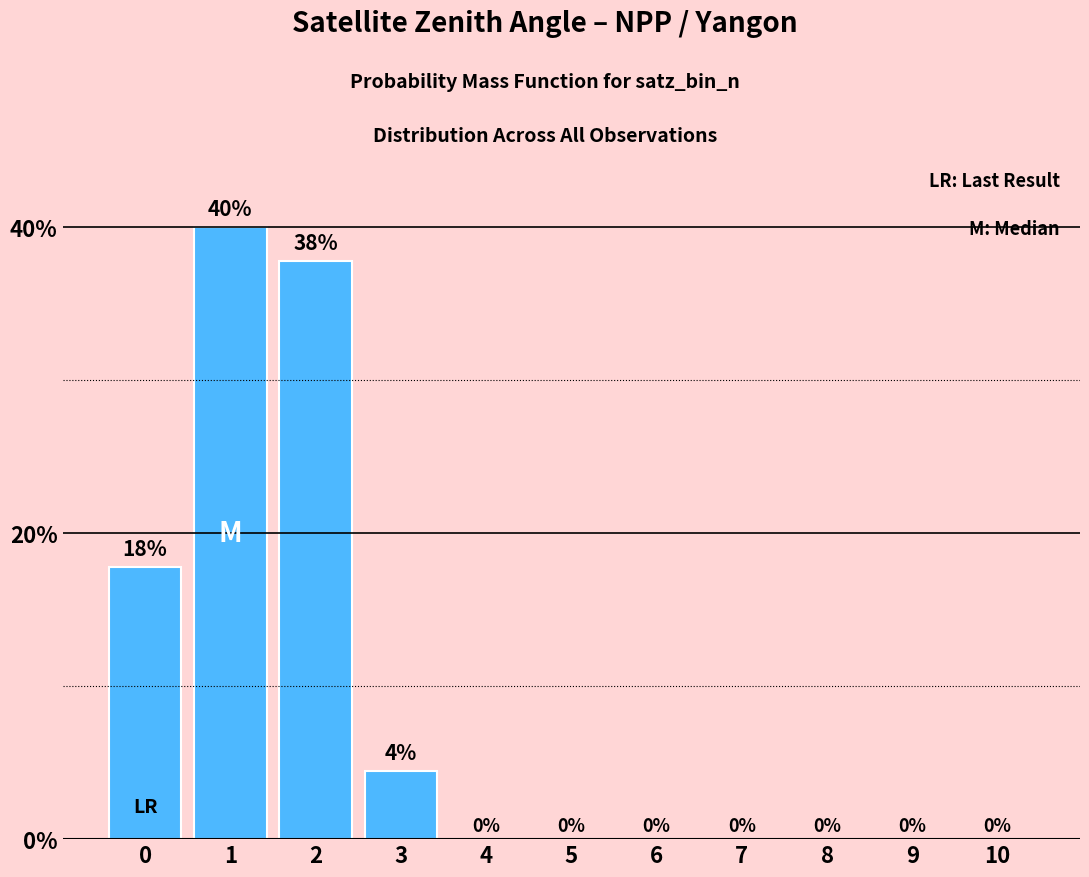

What is the change in value from 2 to 10?

-37.8